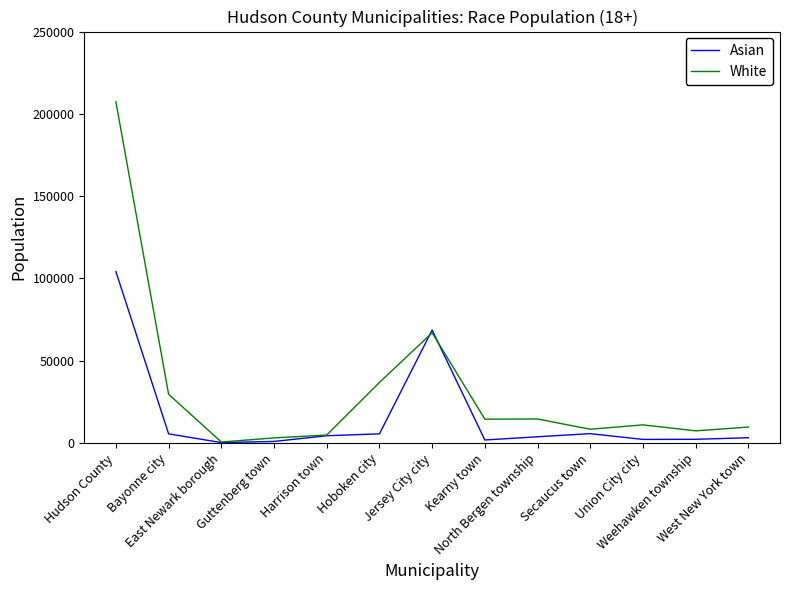

Which series has the widest spread of values?

White